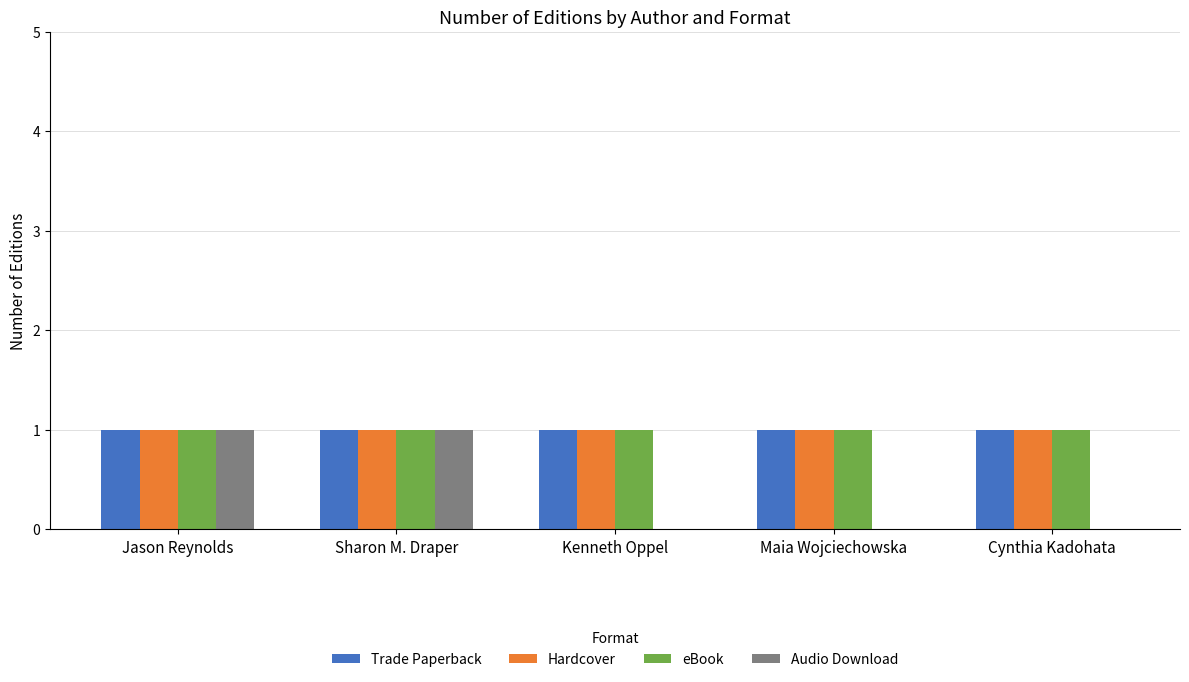

The value of Trade Paperback at Maia Wojciechowska is 1. True or false?

True